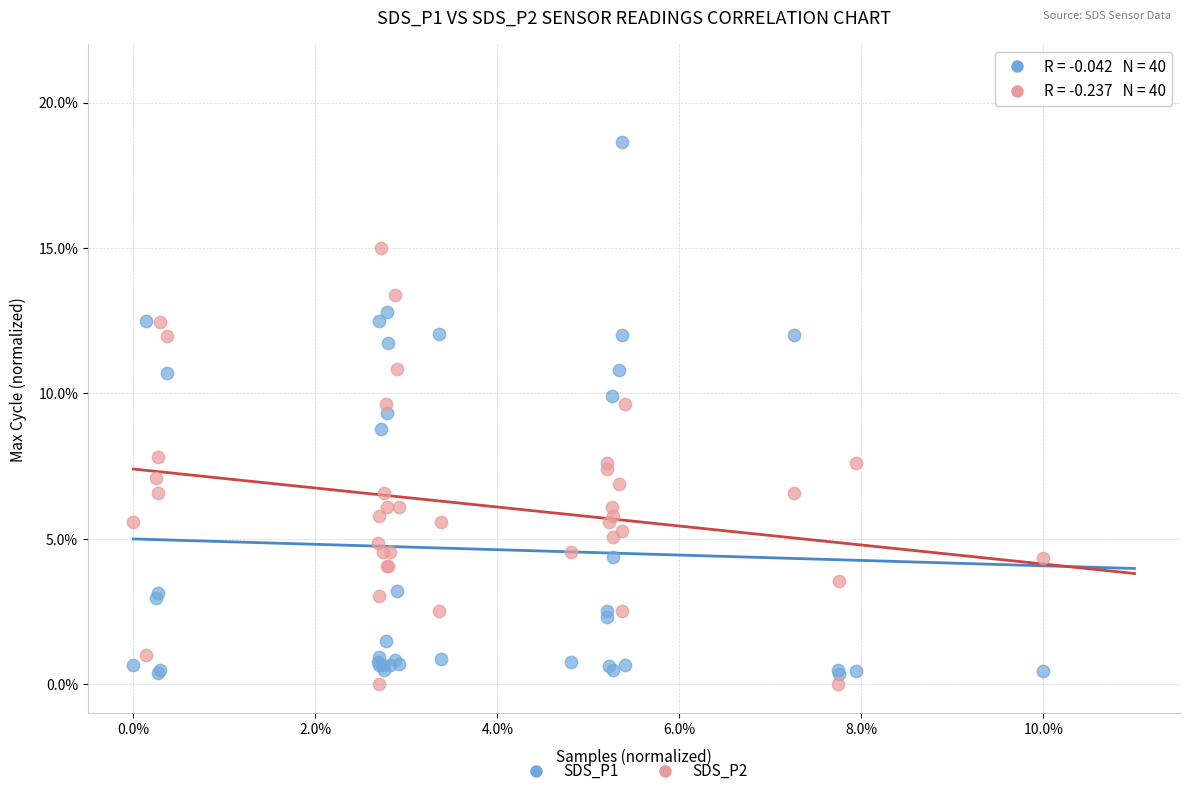

Which series contains the highest Y value?

SDS_P1